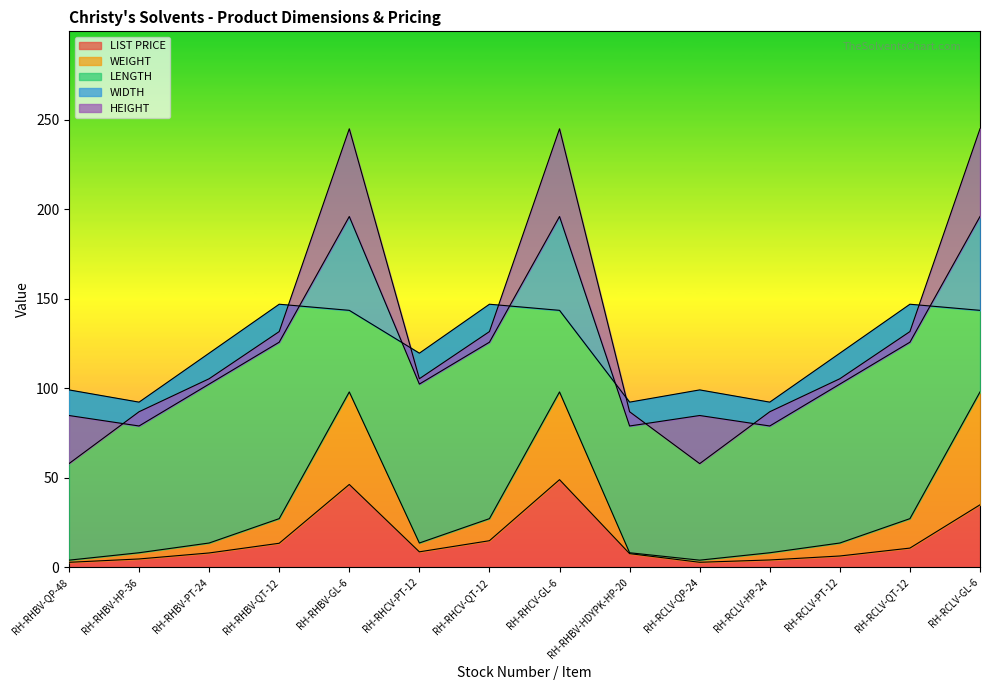

Reading left to right, extract all data points from this chart.

LIST PRICE: 2.8	4.7	8.0	13.5	46.3	8.7	14.9	49.0	7.7	2.8	4.1	6.4	10.8	34.9
WEIGHT: 4.0	8.2	13.6	27.2	98.0	13.6	27.2	98.0	8.2	4.0	8.2	13.6	27.2	98.0
LENGTH: 99.1	92.3	119.6	146.9	143.5	119.6	146.9	143.5	92.3	99.1	92.3	119.6	146.9	143.5
WIDTH: 84.8	78.9	102.3	125.7	195.9	102.3	125.7	195.9	78.9	84.8	78.9	102.3	125.7	195.9
HEIGHT: 57.9	86.9	105.3	131.7	244.9	105.3	131.7	244.9	86.9	57.9	86.9	105.3	131.7	244.9